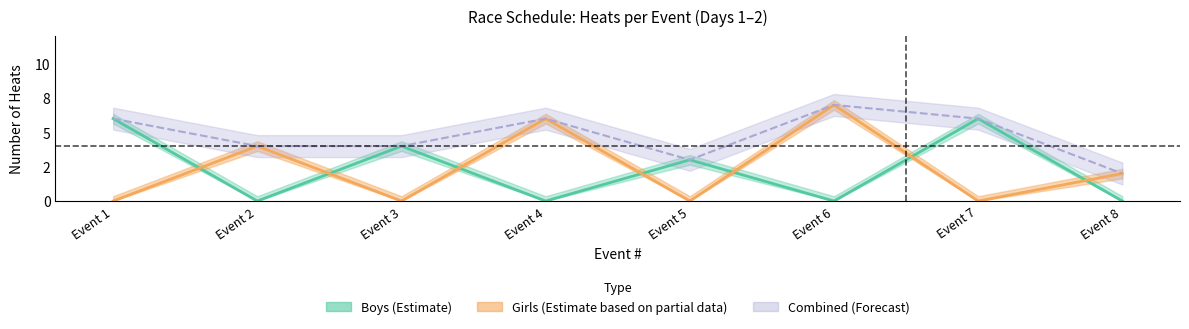

Does the chart display data point markers on the line(s)?

No